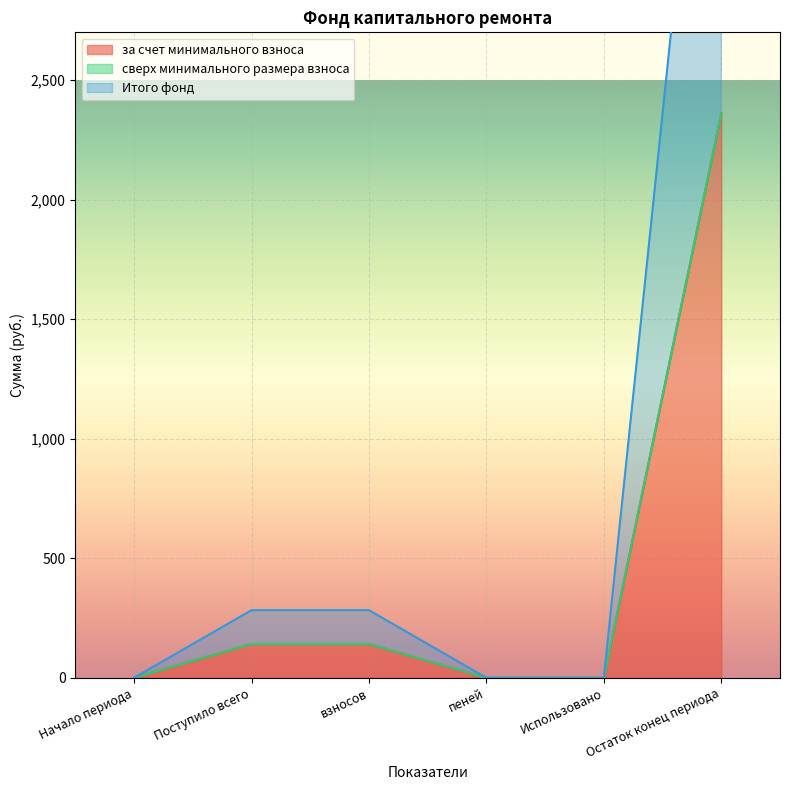

Read the за счет минимального взноса value at Остаток конец периода.

2360.7